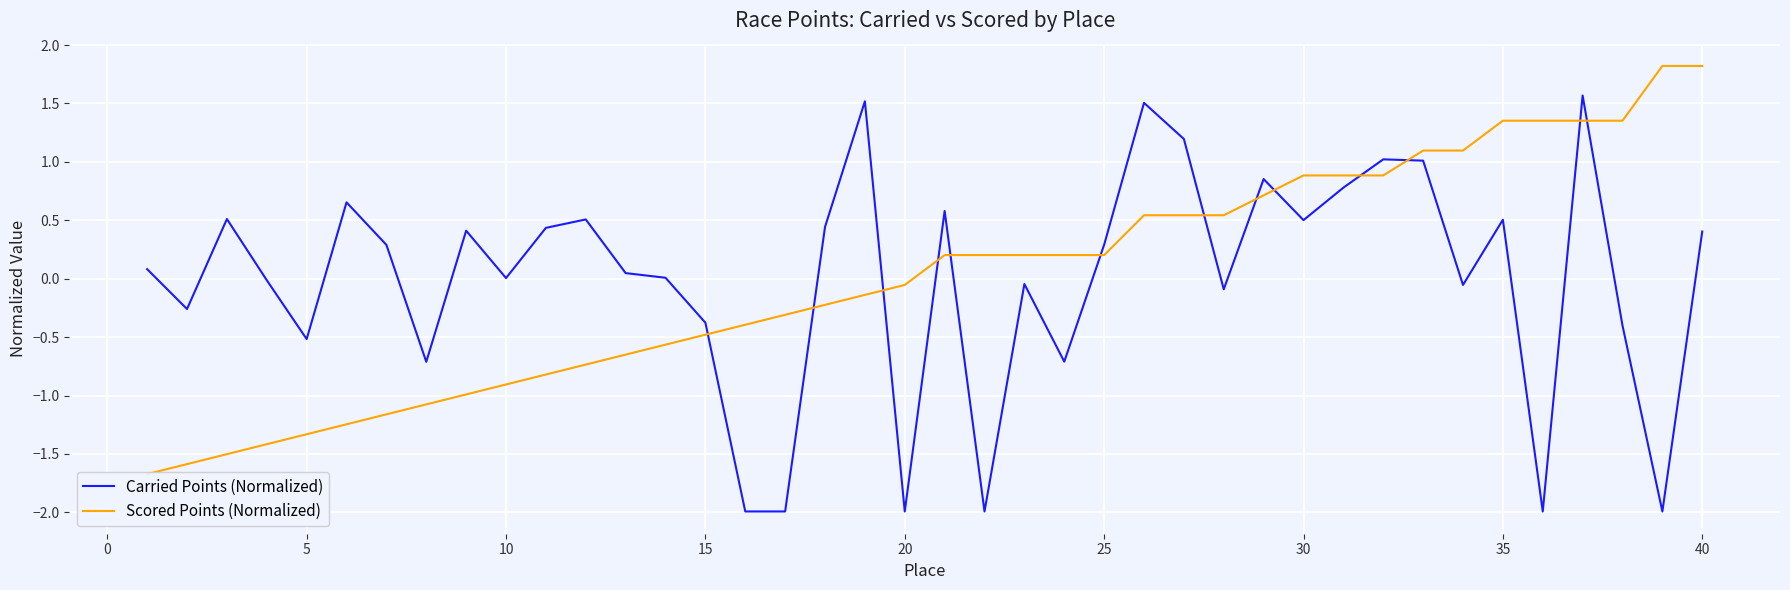

How many categories are shown in the chart?

40